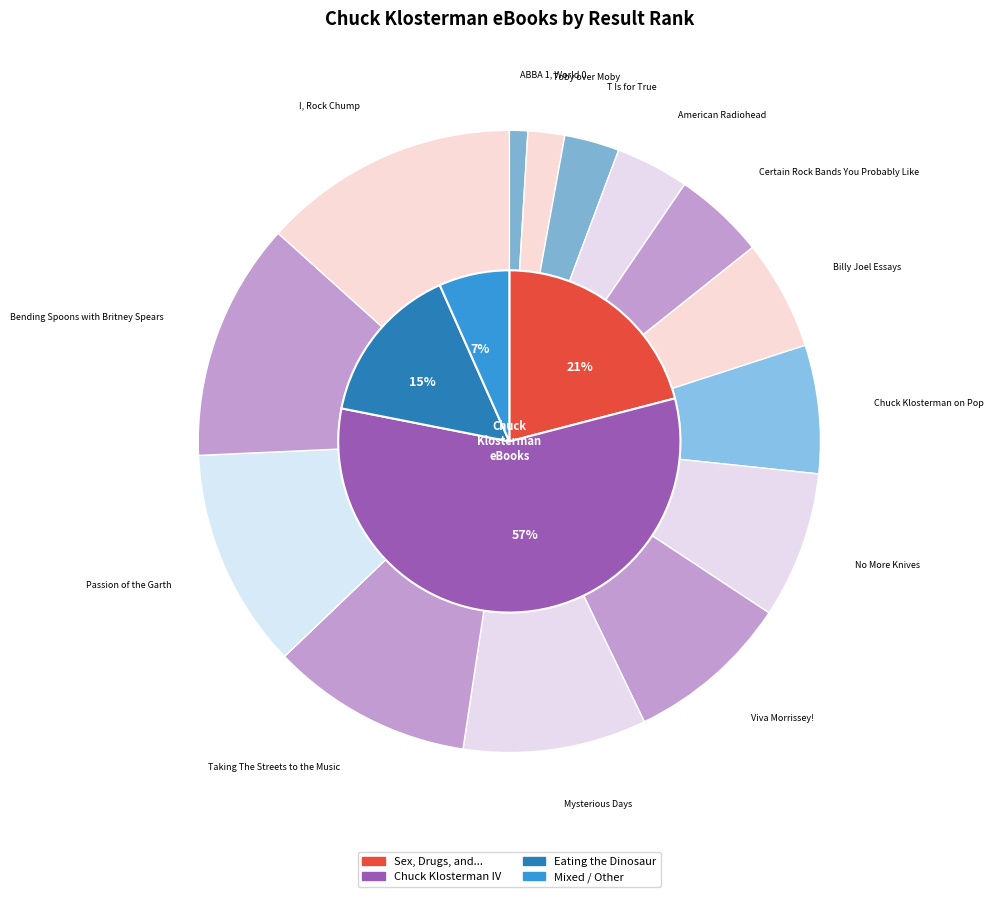

The Bending Spoons with Britney Spears slice represents 23% of the pie. True or false?

False